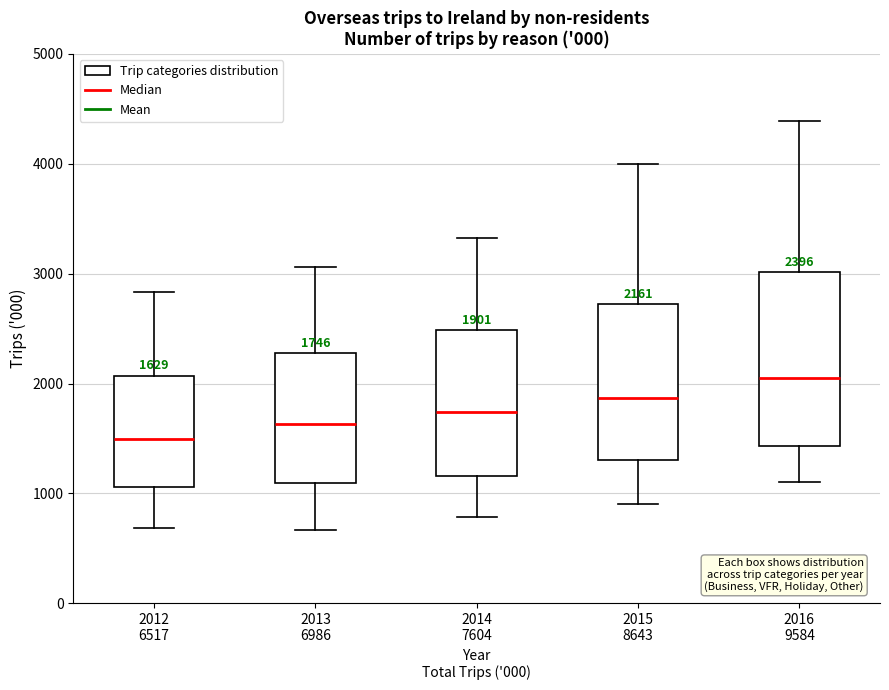

Which box has the highest median line?

2016 9584